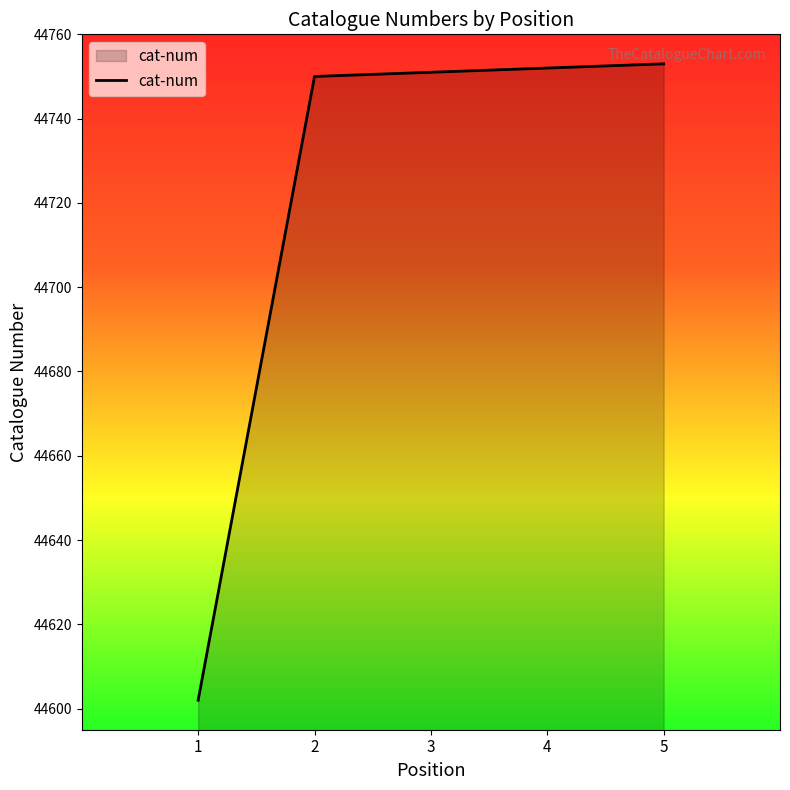

Approximately how many times larger is the value at 1 compared to 4?

1.0